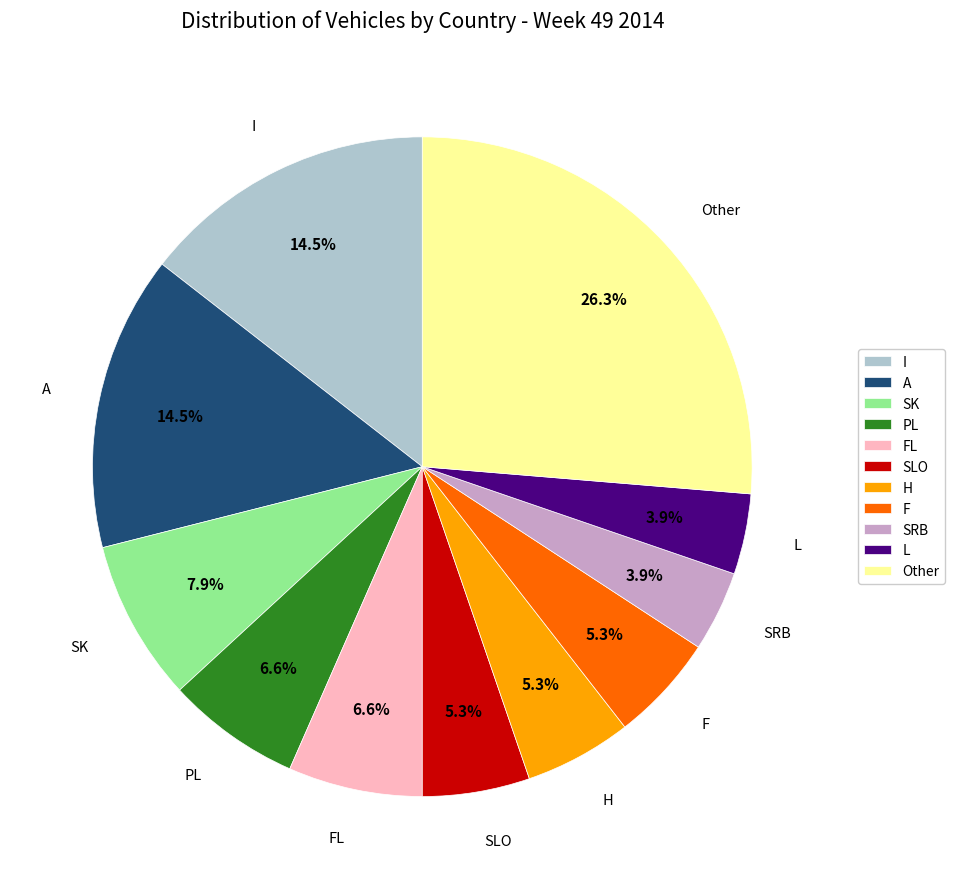

Count the number of slices in the pie.

11